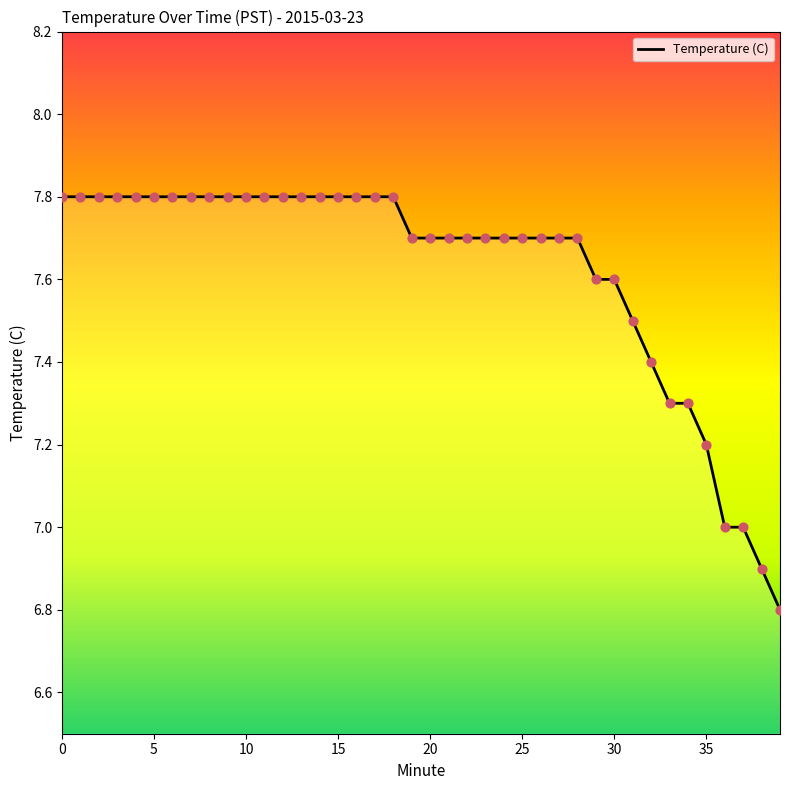

What is the difference between the maximum and minimum values?

1.0